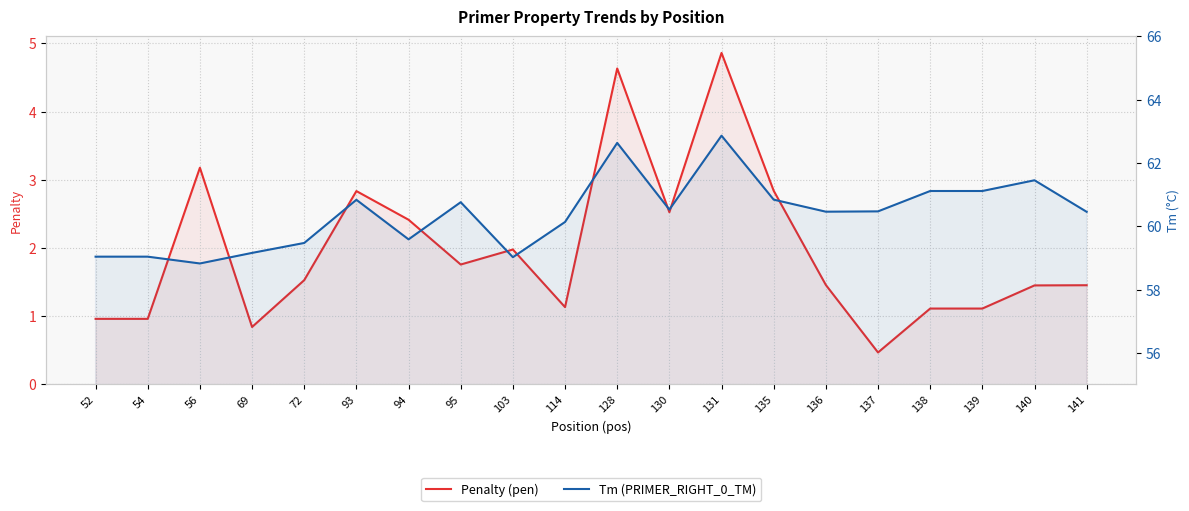

Is the value of Tm (PRIMER_RIGHT_0_TM) at 94 greater than the value of Penalty (pen) at 95?

Yes